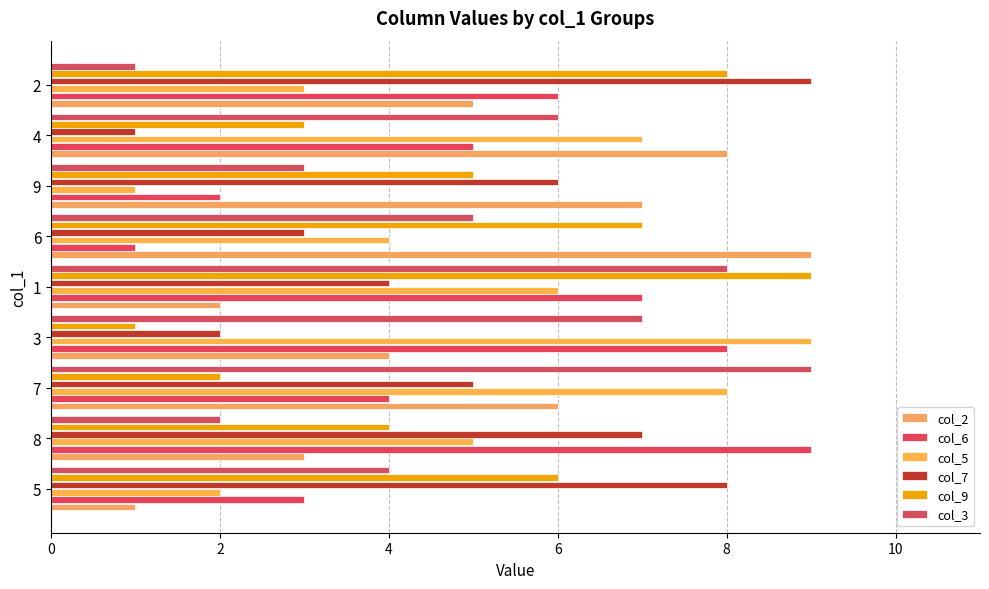

Rank the series by their maximum value, from highest to lowest.

col_2, col_6, col_5, col_7, col_9, col_3